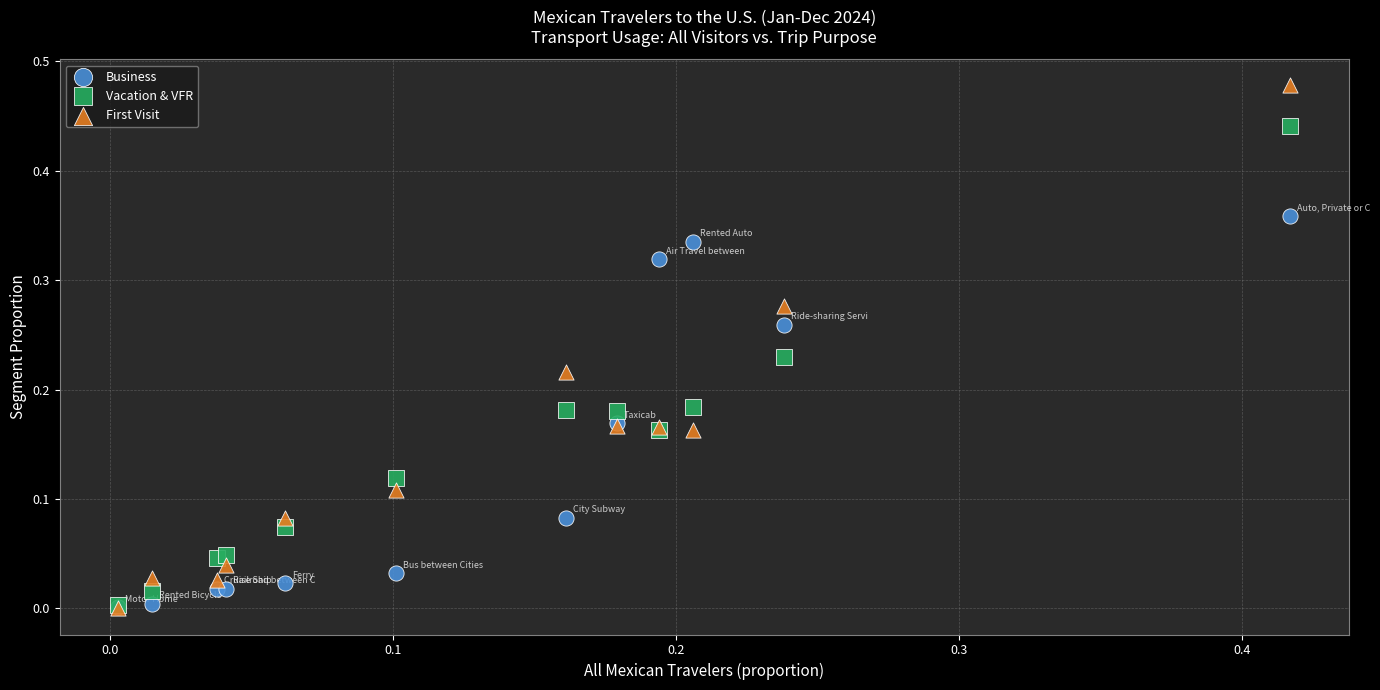

Which series has the largest Y range (max minus min)?

First Visit